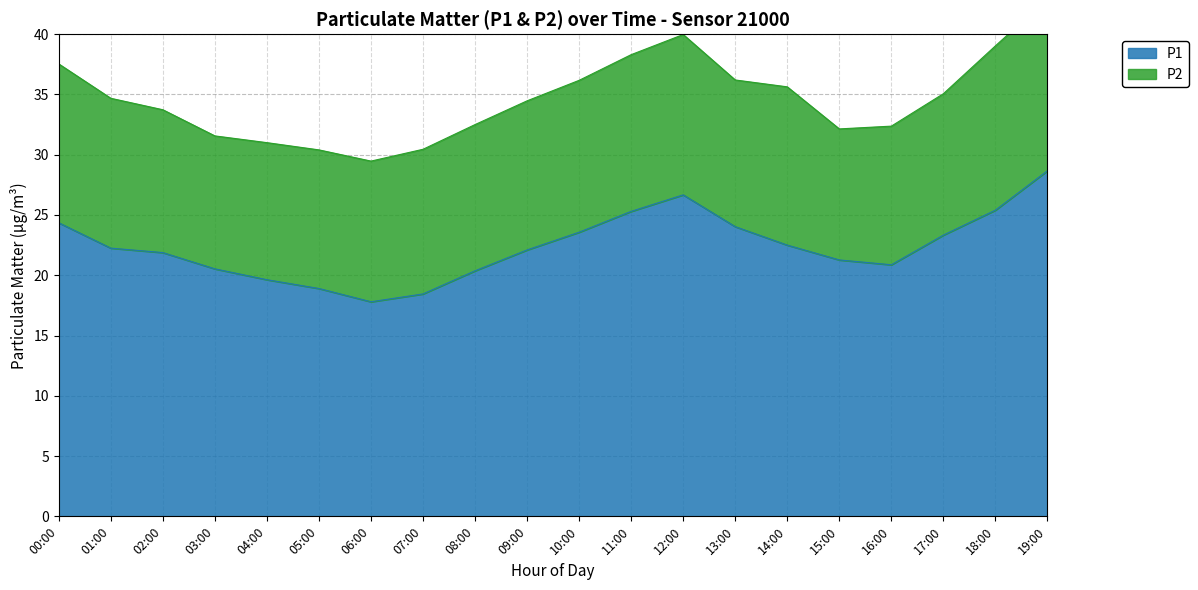

At which category does the chart reach its peak across all series?

19:00